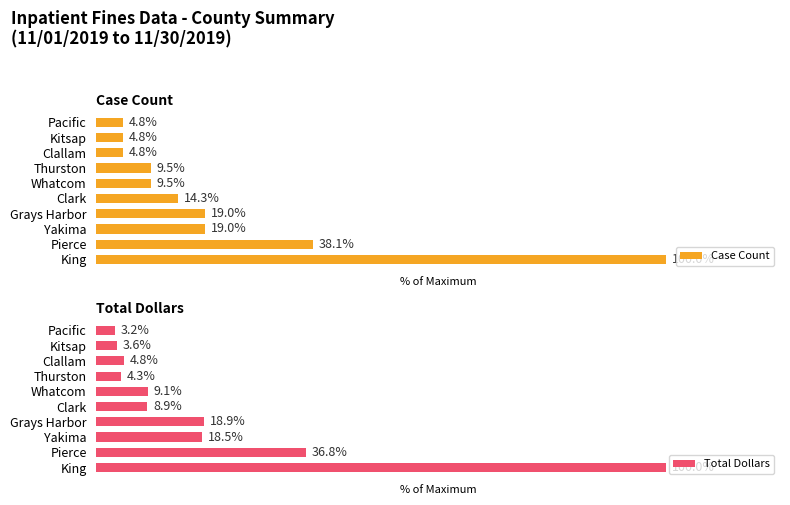

Where is Case Count nearest to the value 52?

Pierce